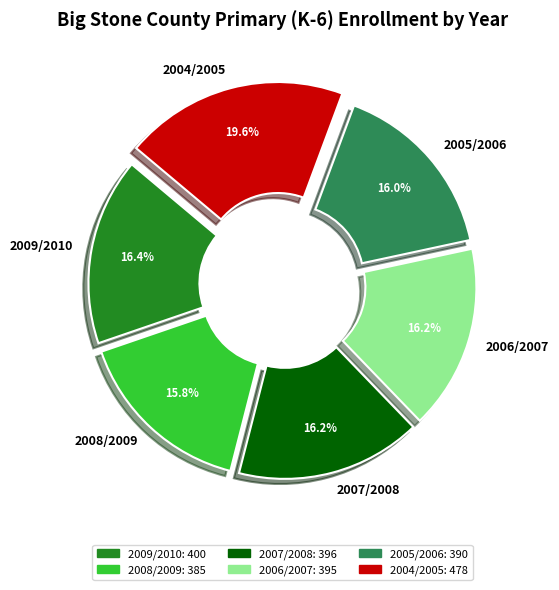

To the nearest percent, what percentage of the pie is 2008/2009?

16%